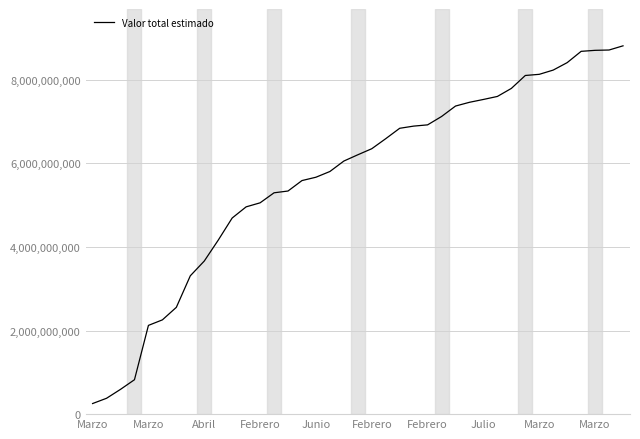

What is the sum of all values?

221050375471